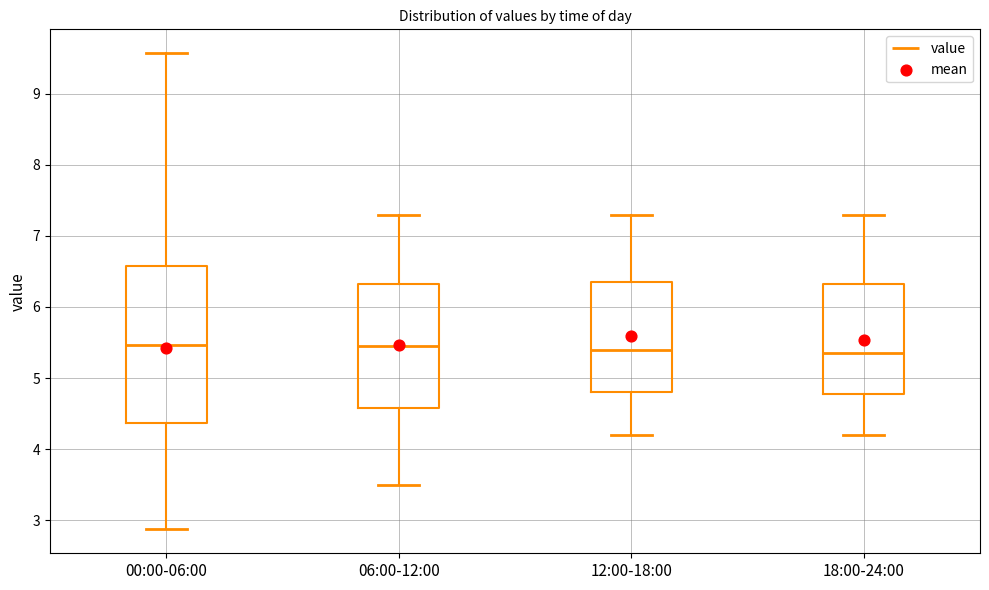

Where does the lower whisker of the box for 06:00-12:00 end on the y-axis? The values are not printed on the chart, so give them approximately, as read against the axis.

3.5